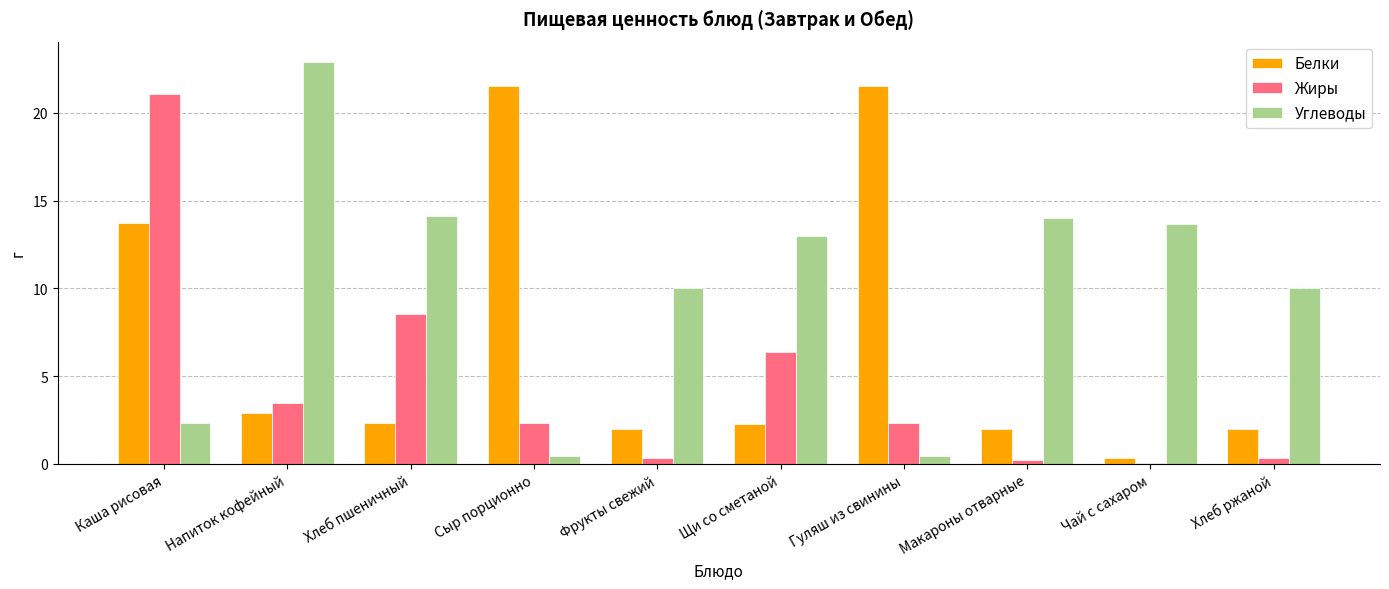

How many bars are there in total?

30